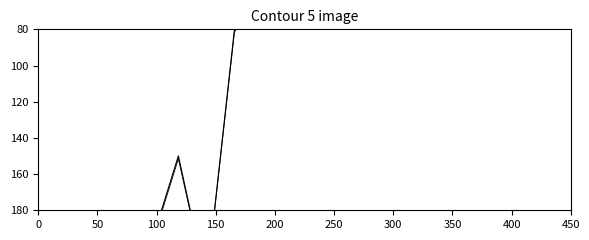

Where is the first local minimum for line1?

50